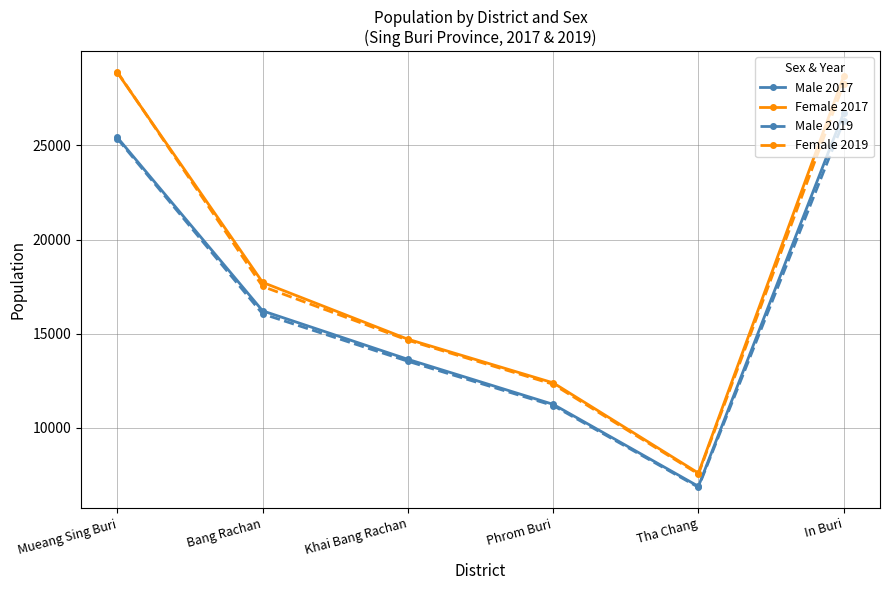

How many data points does each series have?

6